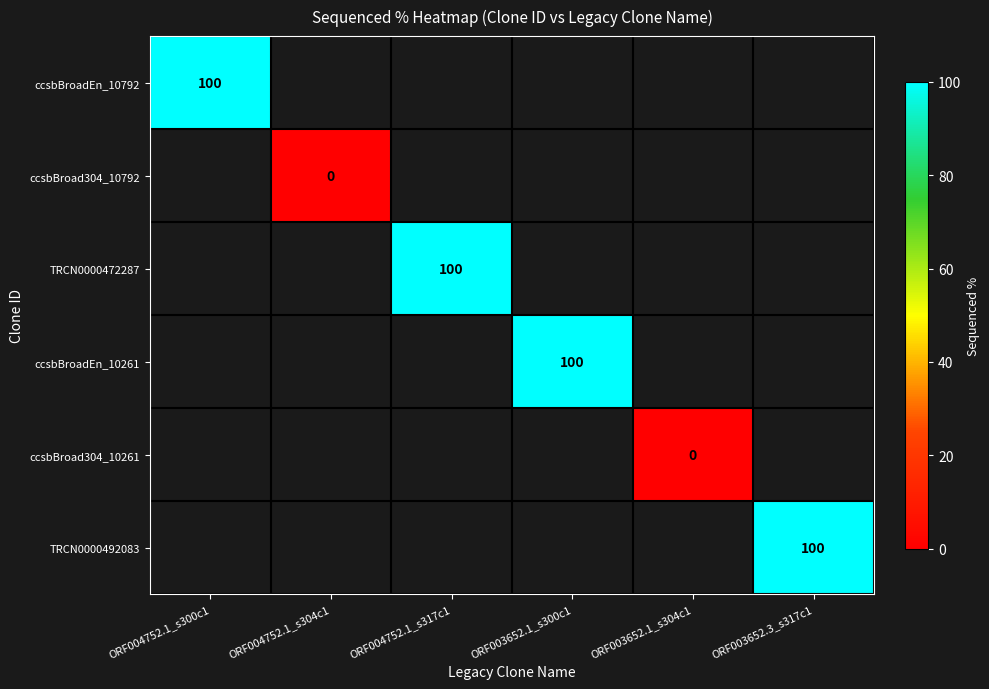

Count the number of categories in the chart.

6